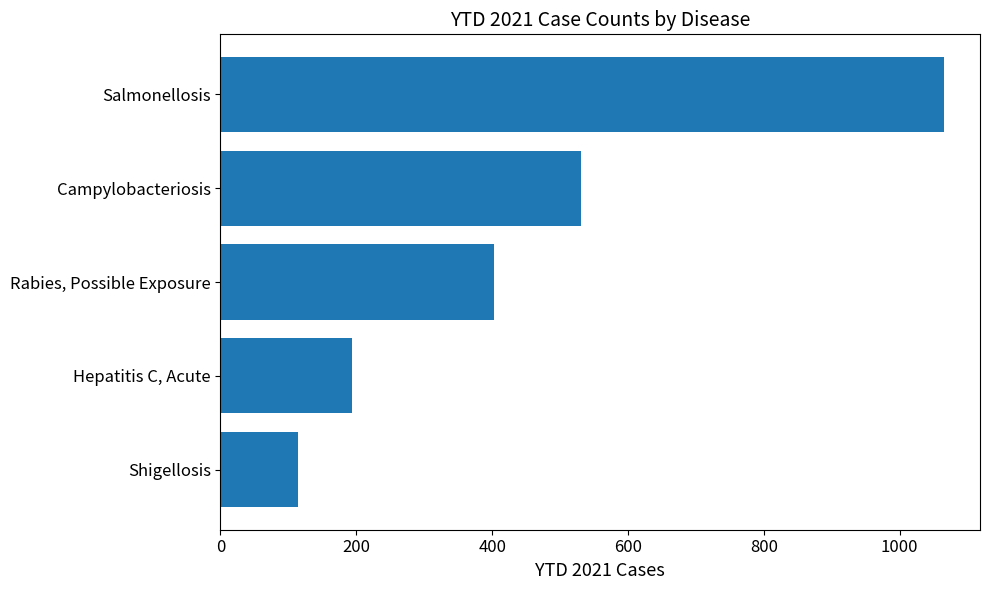

Does the chart contain any negative values?

No